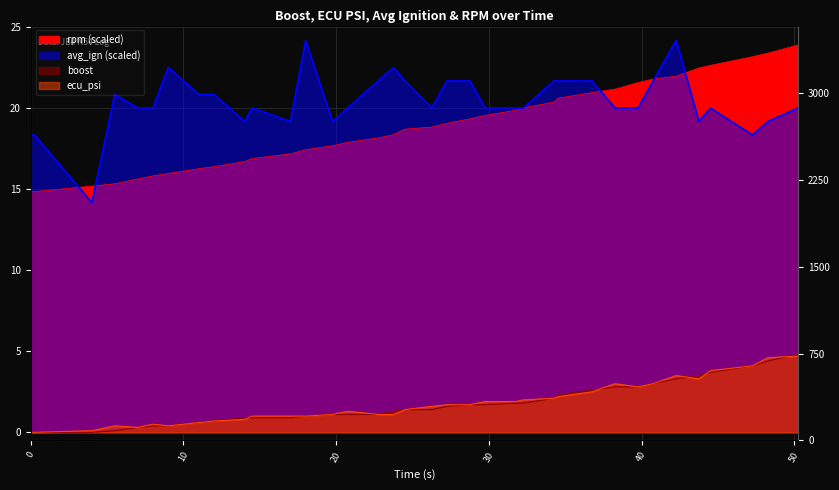

In rpm, how many points are lower than both neighbors (excluding endpoints)?

1